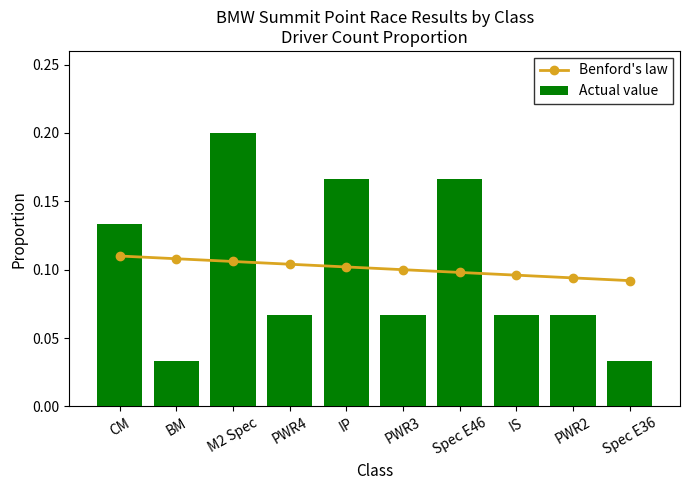

Is the value of Actual value at Spec E46 greater than the value of Benford's law at M2 Spec?

Yes